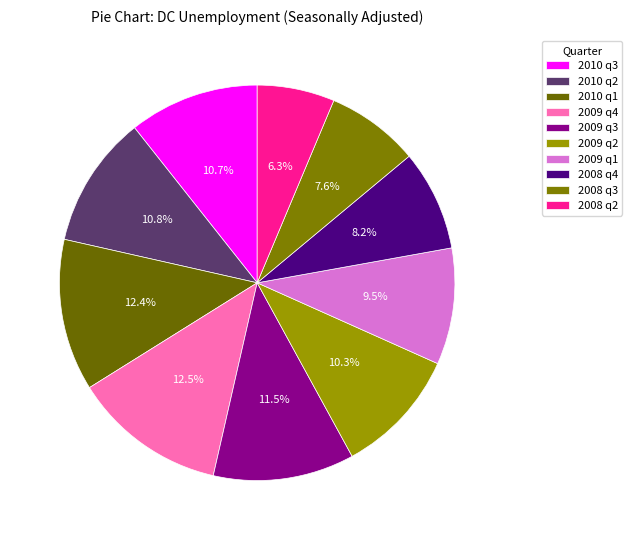

Count the number of slices in the pie.

10